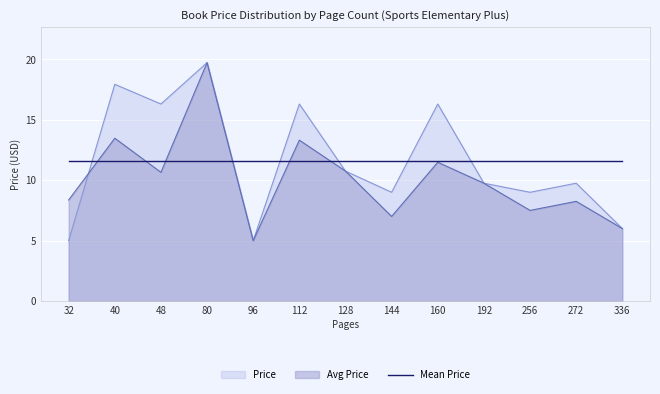

The value of Price at 32 is 7.4. True or false?

False